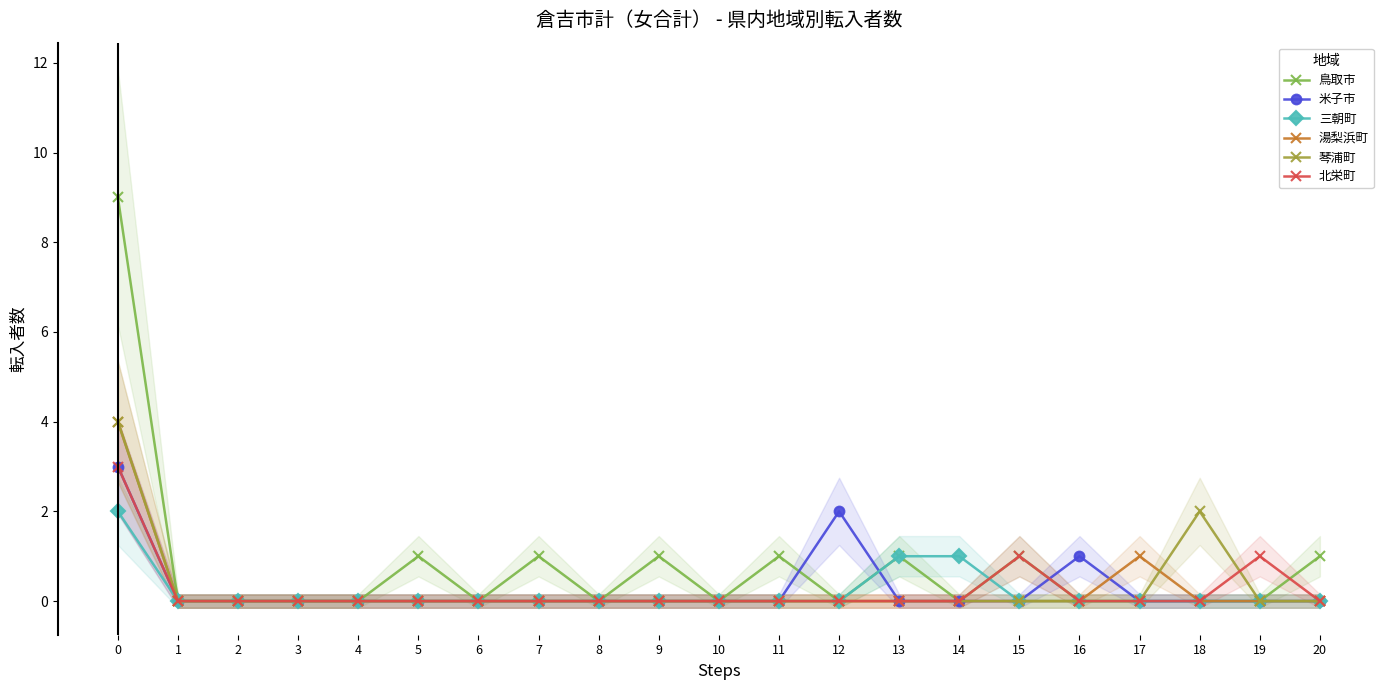

List the labels in order of 米子市 value, smallest first.

1, 2, 3, 4, 5, 6, 7, 8, 9, 10, 11, 13, 14, 15, 17, 18, 19, 20, 16, 12, 0